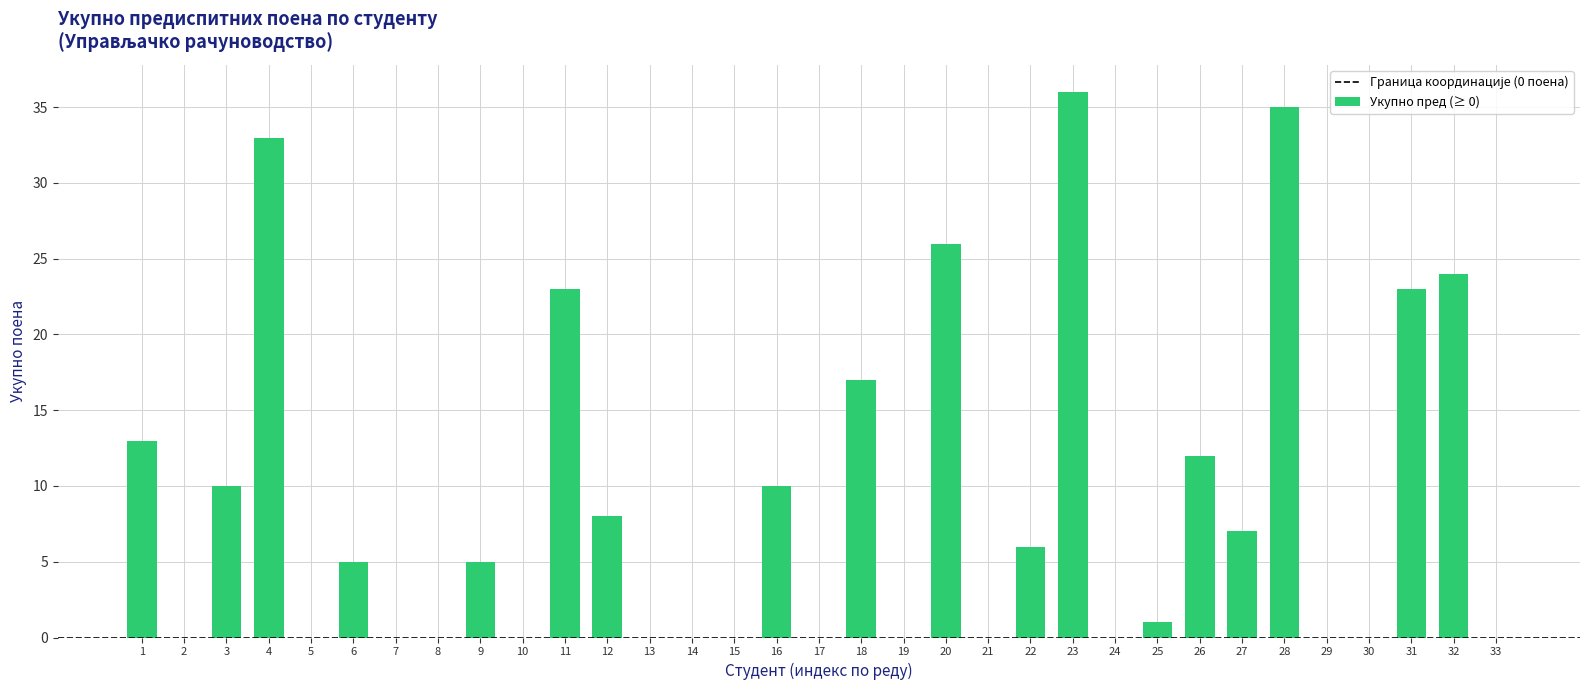

What is the sum of all values?

294